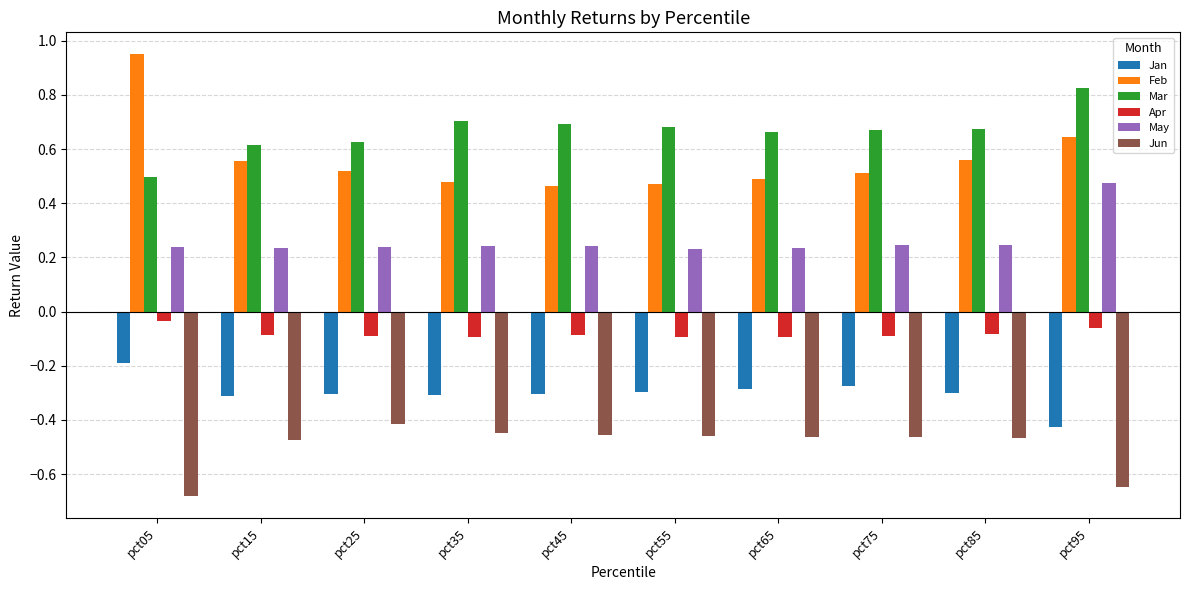

Rank the series by their maximum value, from lowest to highest.

Jun, Jan, Apr, May, Mar, Feb